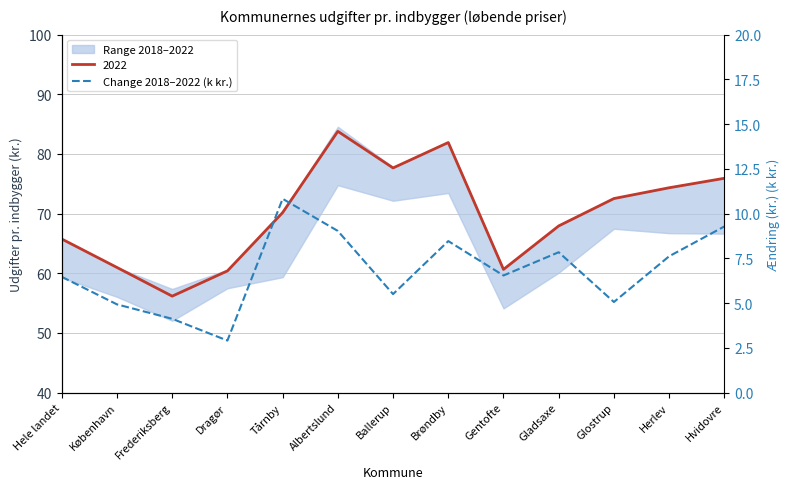

What is the minimum value shown in the chart?

2.9